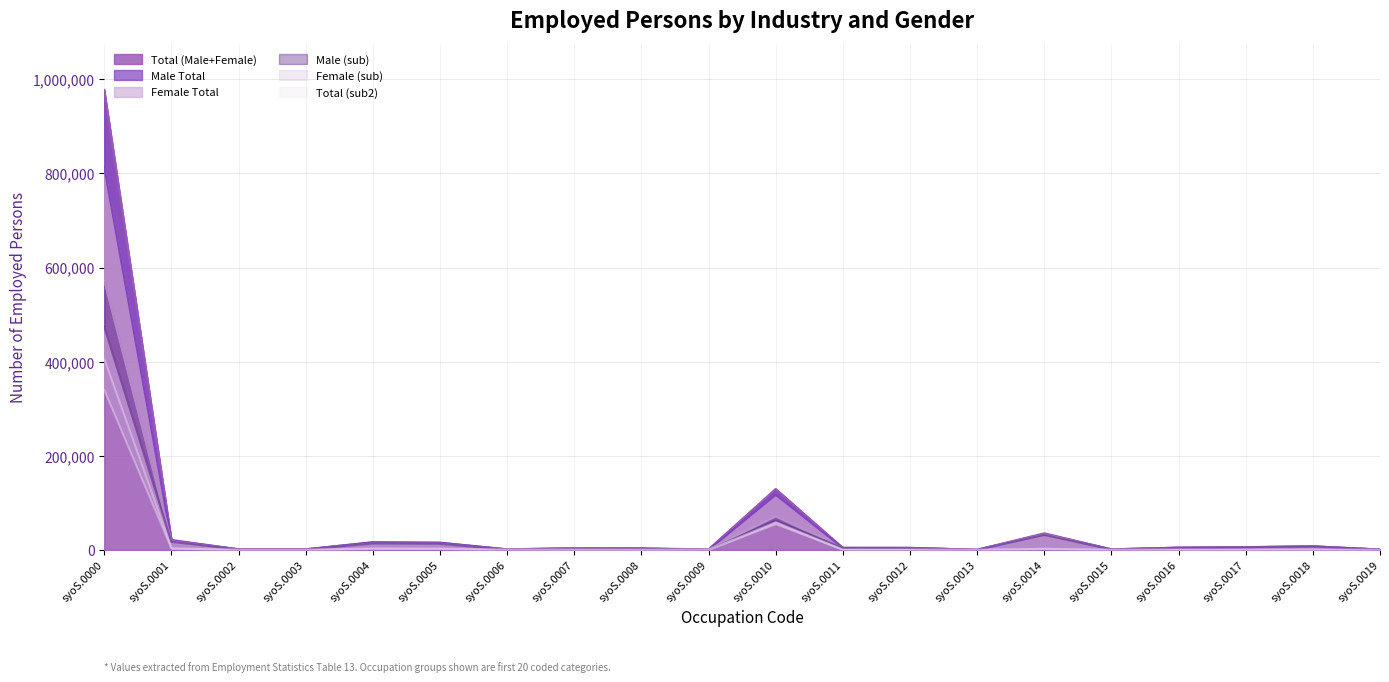

What is the difference between the maximum and minimum values in the Male Total series?

813190